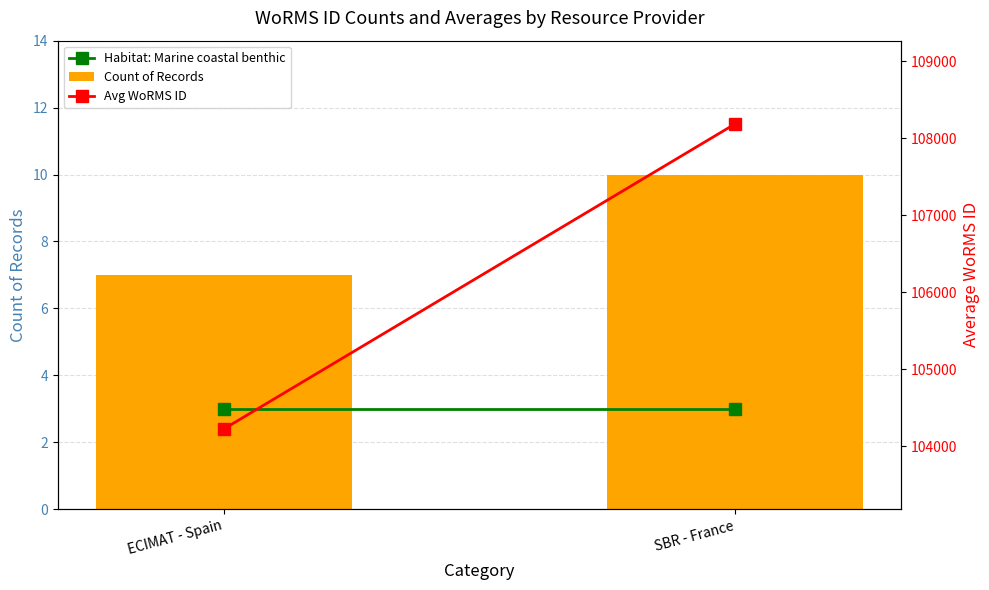

Which series has the widest spread of values?

Avg WoRMS ID